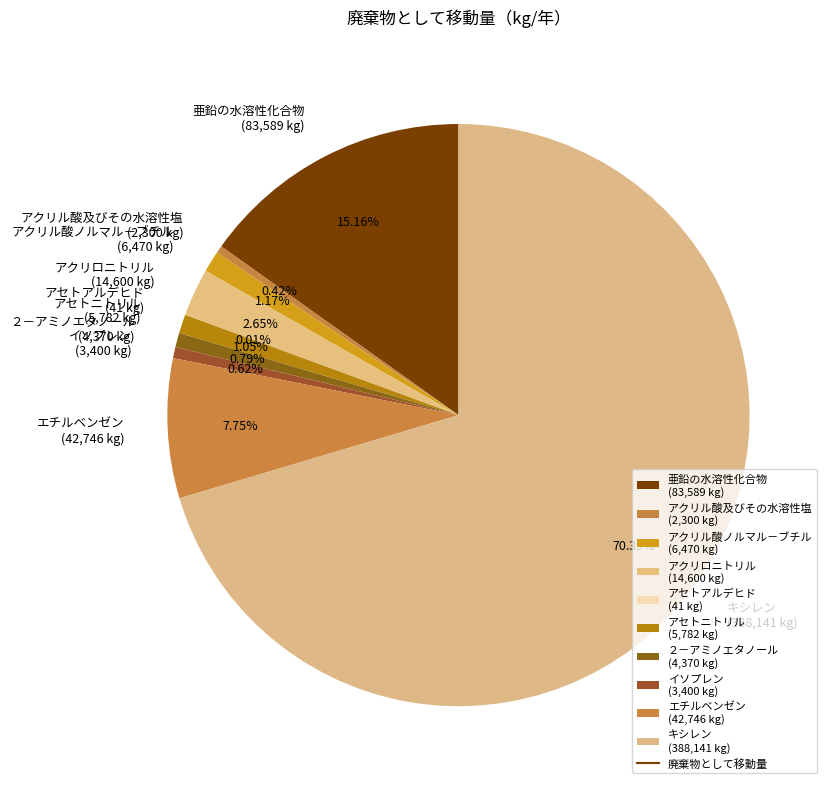

To the nearest percent, what is the average slice percentage?

10%